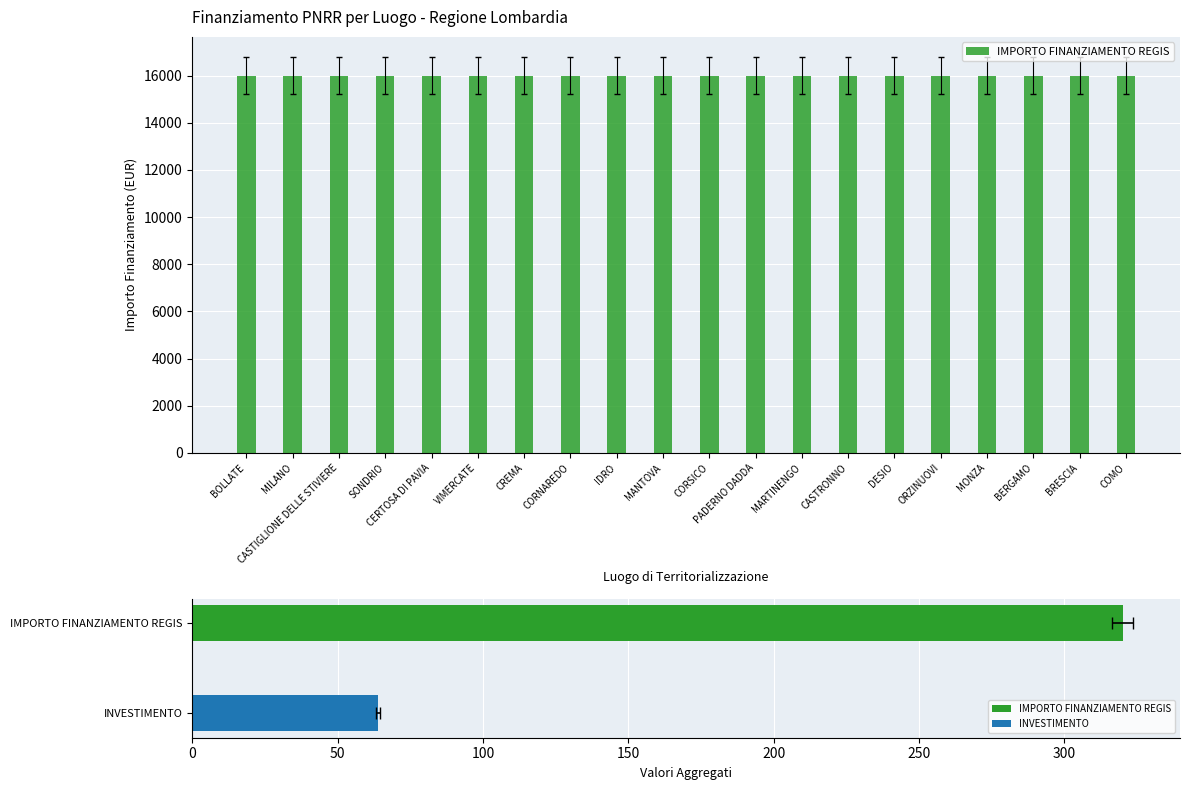

Rank the categories by IMPORTO FINANZIAMENTO REGIS value from lowest to highest.

BOLLATE, MILANO, CASTIGLIONE DELLE STIVIERE, SONDRIO, CERTOSA DI PAVIA, VIMERCATE, CREMA, CORNAREDO, IDRO, MANTOVA, CORSICO, PADERNO DADDA, MARTINENGO, CASTRONNO, DESIO, ORZINUOVI, MONZA, BERGAMO, BRESCIA, COMO